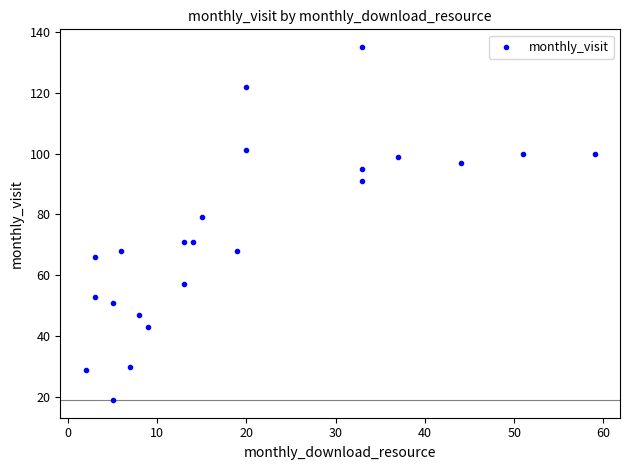

What is the range of Y values (max minus min)?

116